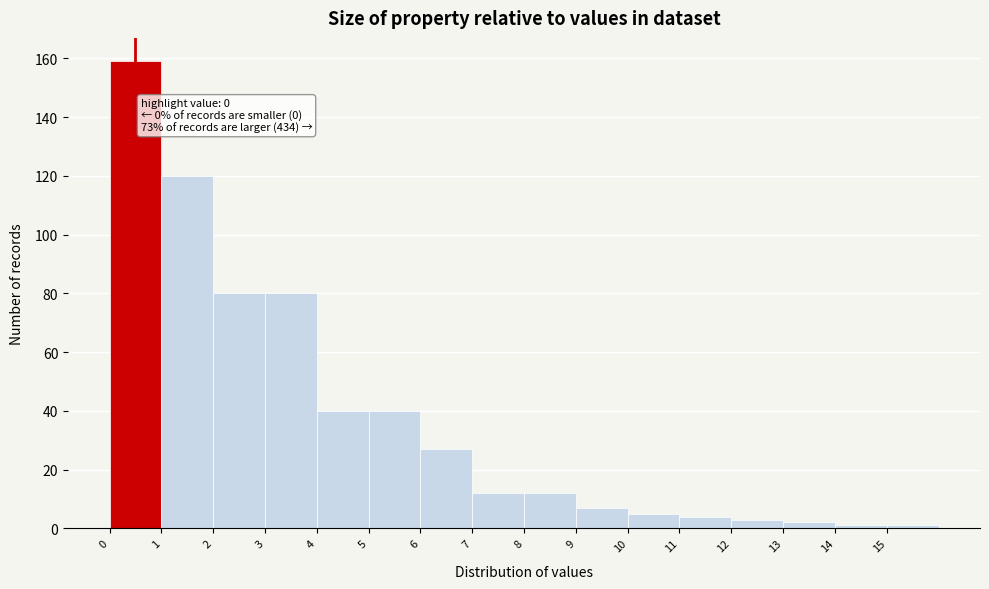

Over which range of the x-axis is the bar tallest?

0 to 1